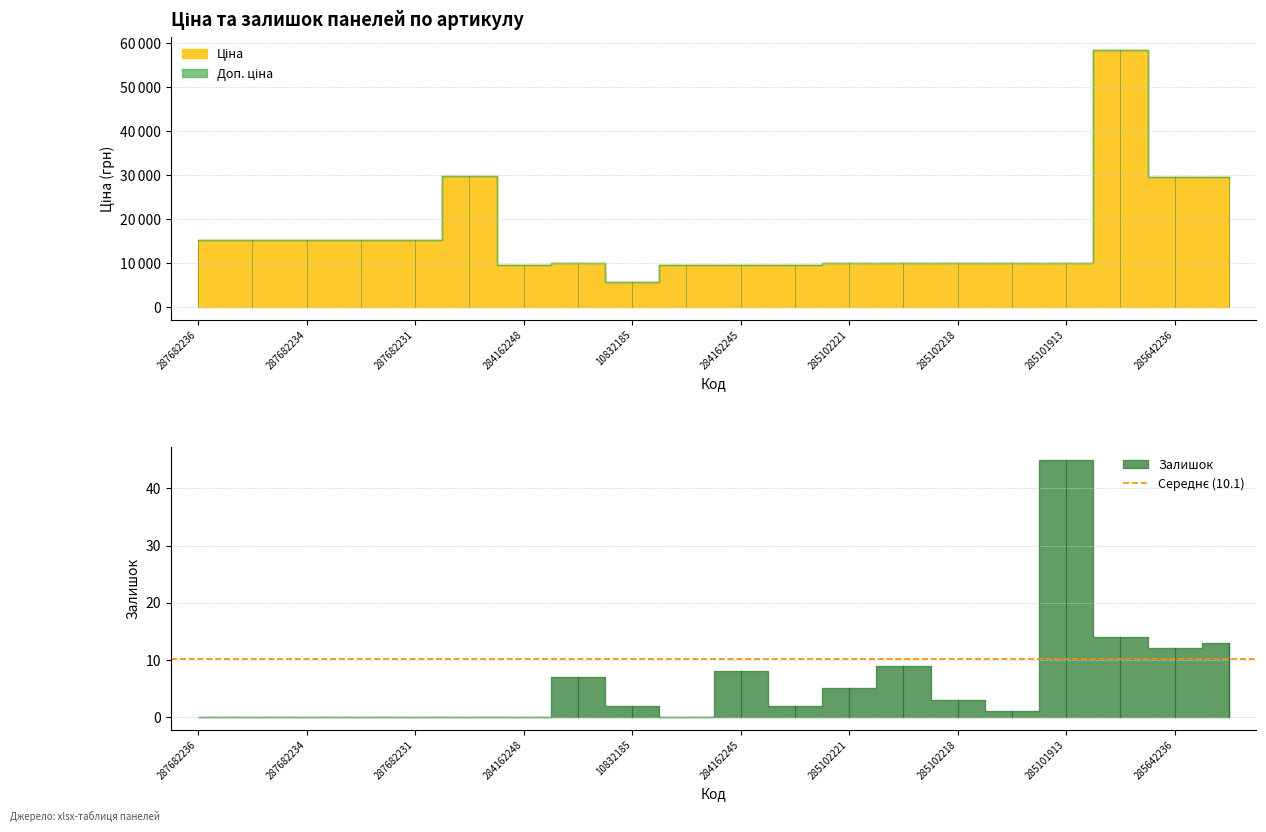

True or false: Ціна and Залишок cross at least once.

False